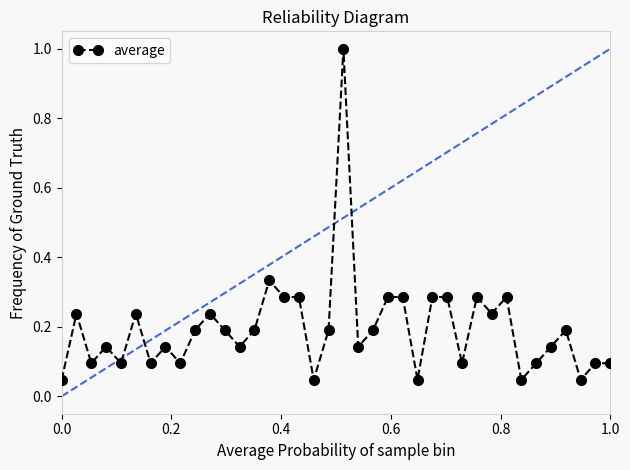

How many lines are shown in the chart?

1